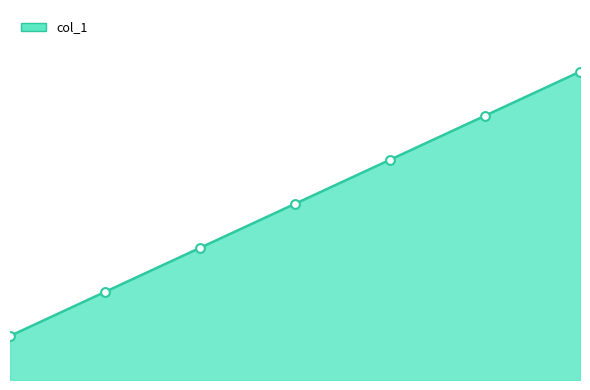

Which has a higher value, 1 or 2?

2